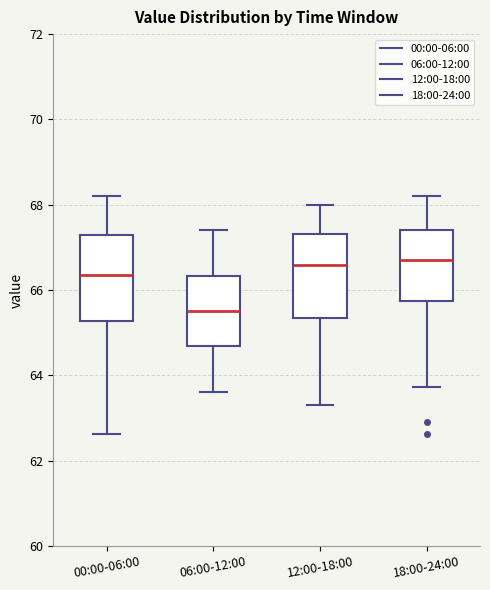

Reading left to right, read every box against the y-axis: the position of its median line, the range the box covers, and the ends of its whiskers. The values are not printed on the chart, so give them approximately, as read against the axis.

00:00-06:00: median 66.4, box 65.2 to 67.2, whiskers 62.6 to 68.2
06:00-12:00: median 65.6, box 64.6 to 66.4, whiskers 63.6 to 67.4
12:00-18:00: median 66.6, box 65.4 to 67.4, whiskers 63.4 to 68.0
18:00-24:00: median 66.8, box 65.8 to 67.4, whiskers 63.8 to 68.2